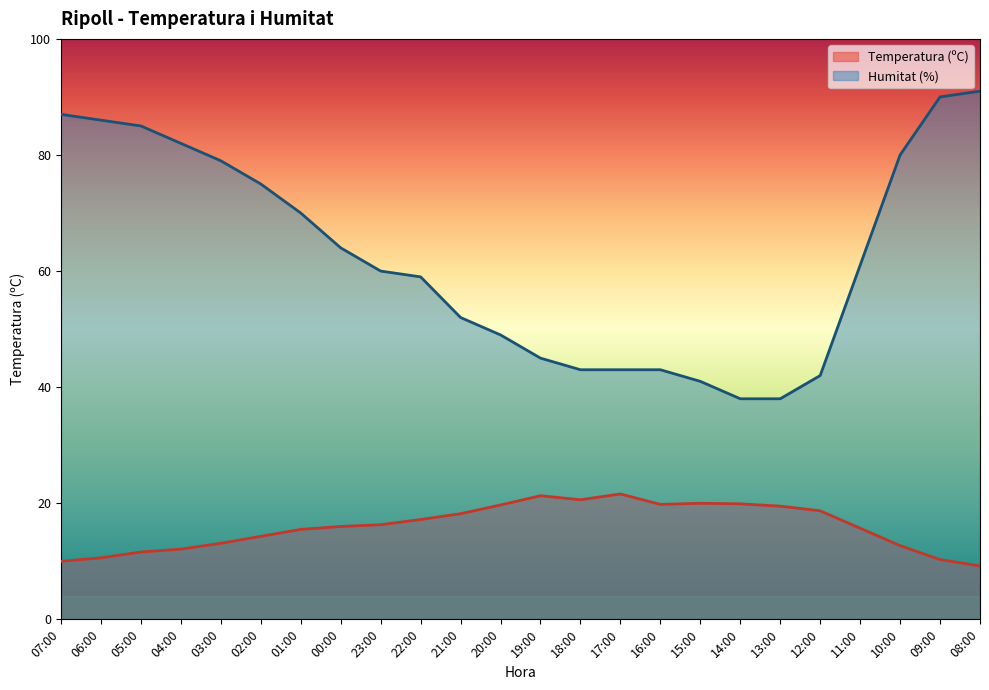

True or false: Humitat (%) has more than 1 points higher than both neighbors.

False